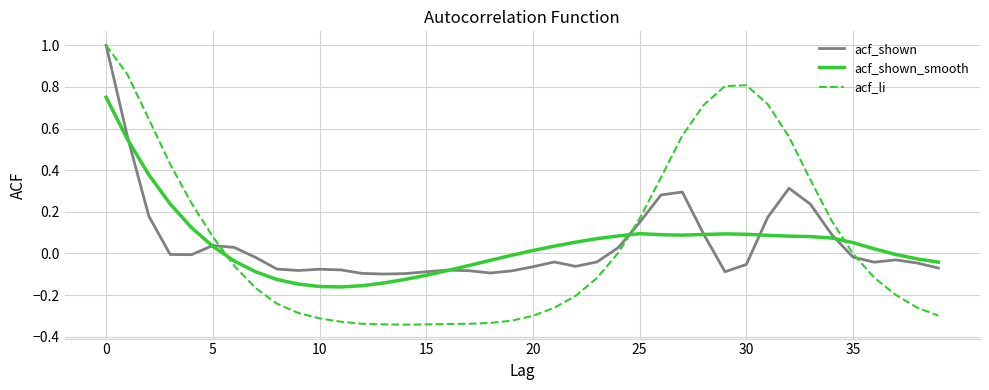

What is the maximum value shown in the chart?

1.0